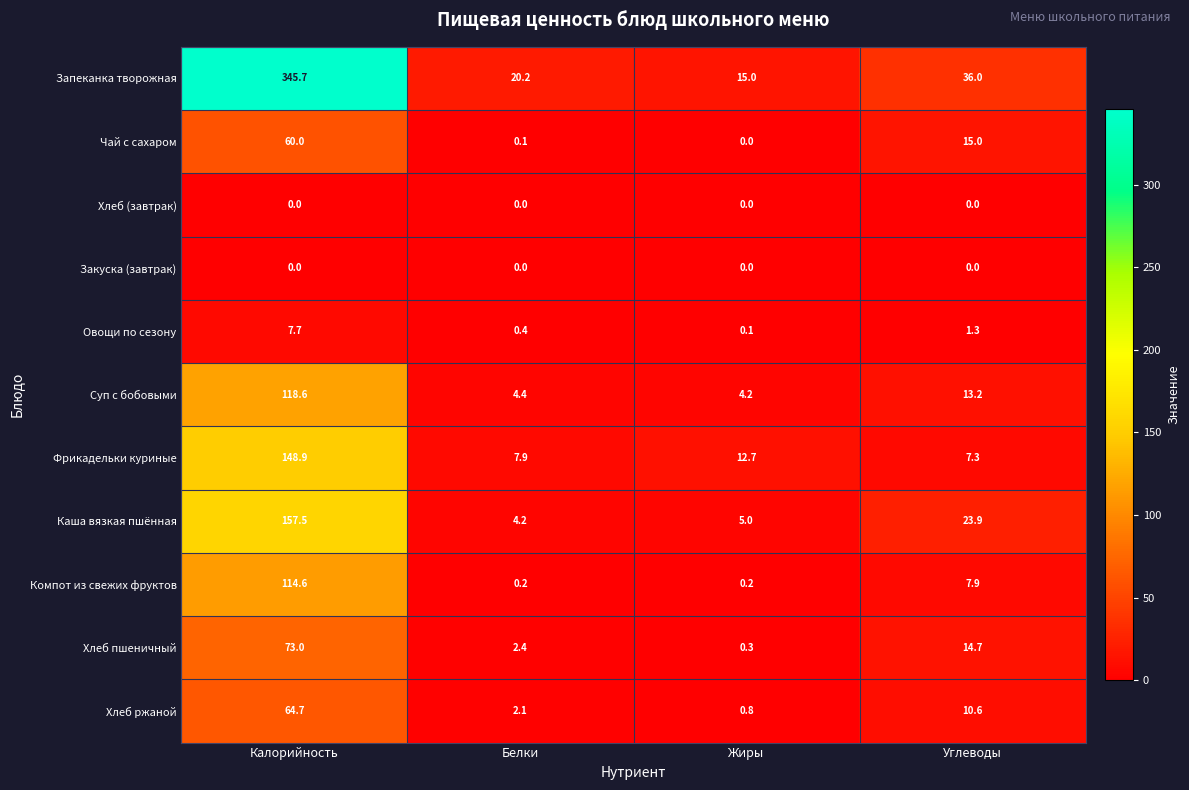

What is the sum of all Чай с сахаром values?

75.1